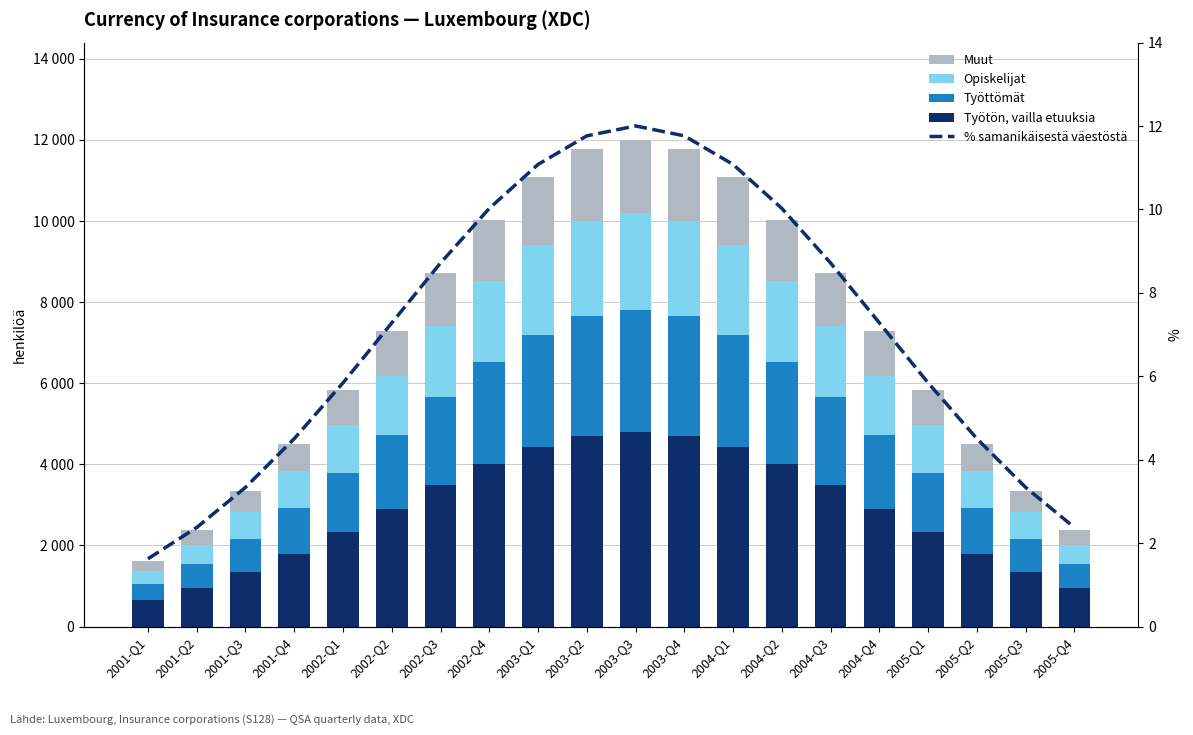

Between 2003-Q1 and 2004-Q2, which is larger?

2003-Q1